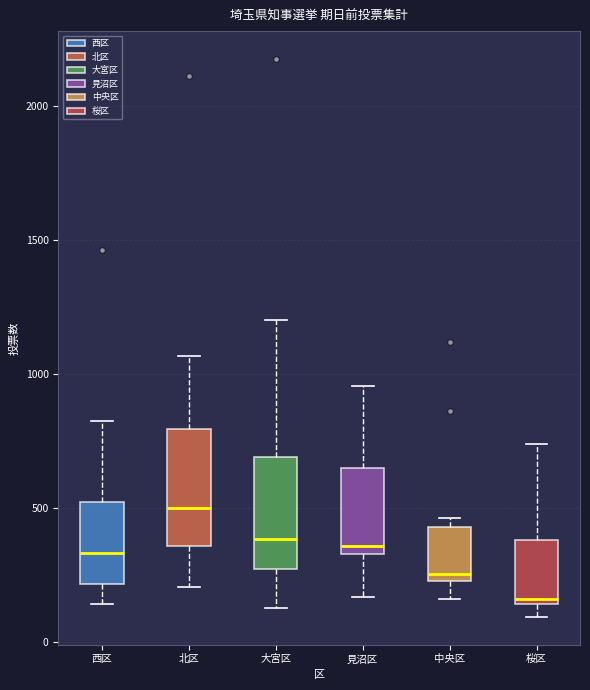

Where is the lower edge of the box for 桜区 on the y-axis? The values are not printed on the chart, so give them approximately, as read against the axis.

150